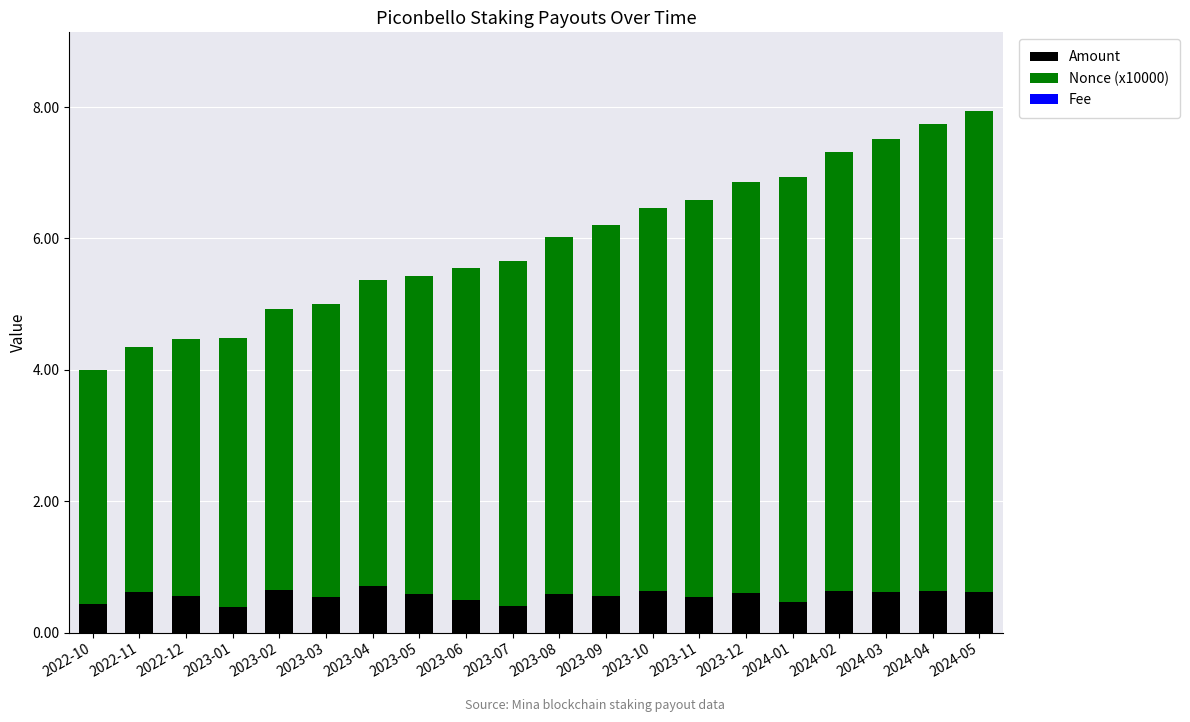

What is the average value of the Amount series?

0.6